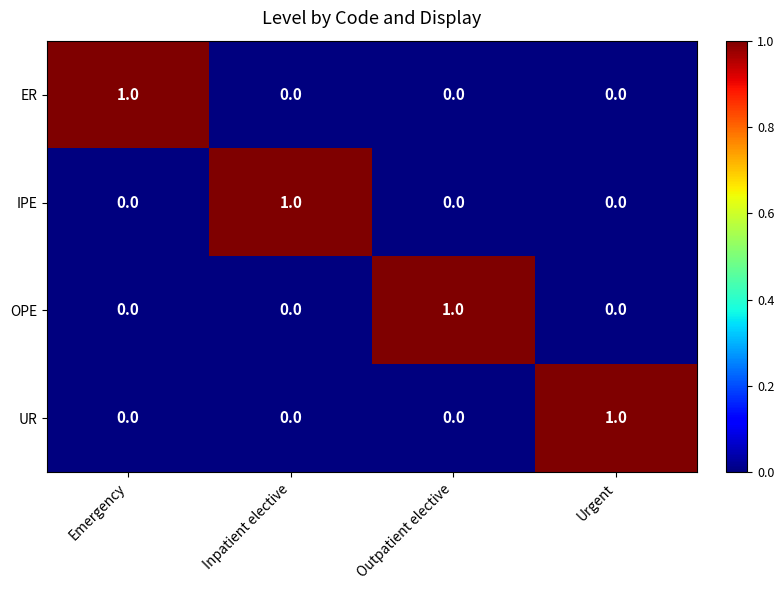

Count the UR values in the range 0 to 1.

4